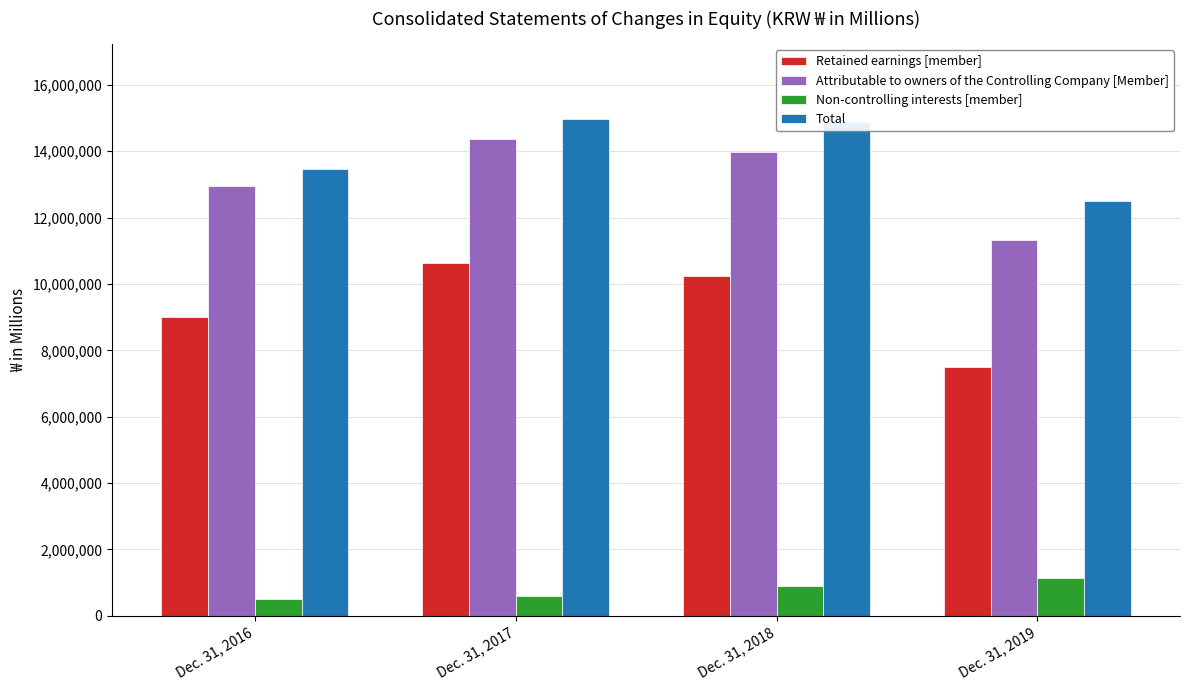

What is the value of the Retained earnings [member] bar at the 1st from the left?

9004283